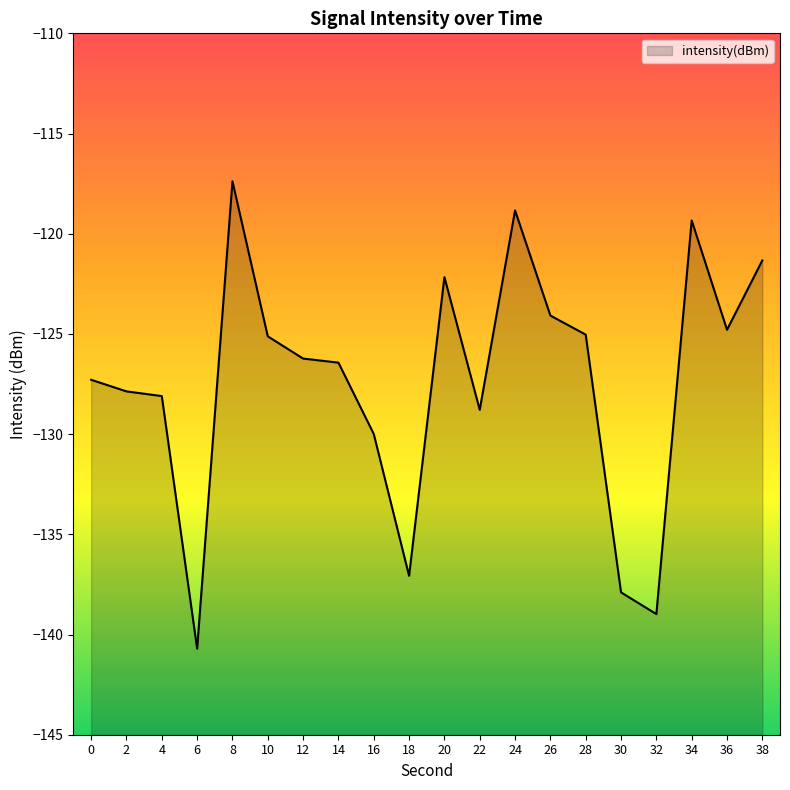

At which label is the value closest to -129?

22